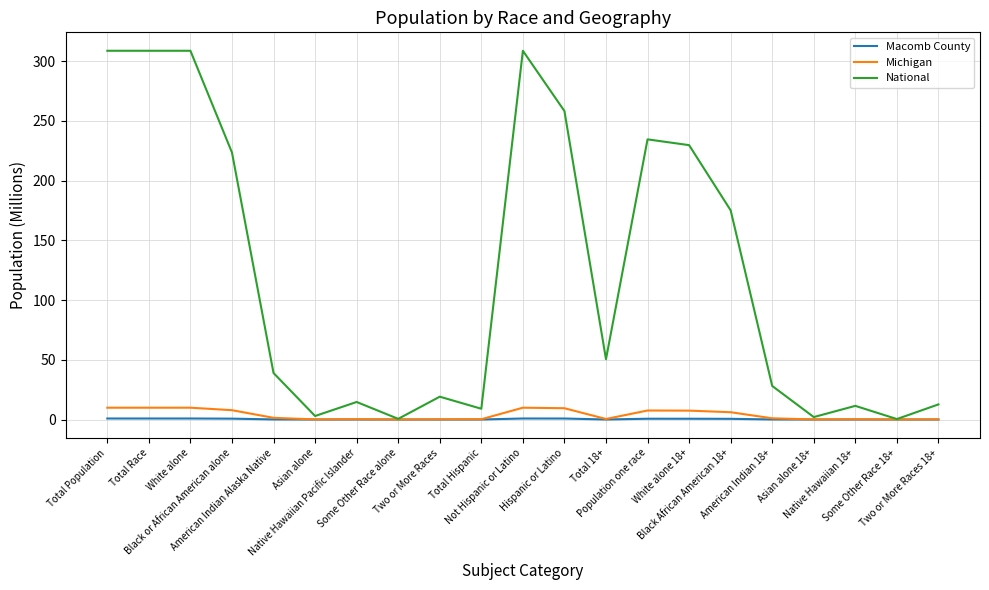

What is the difference between the highest and lowest values at Total Race?

307.9